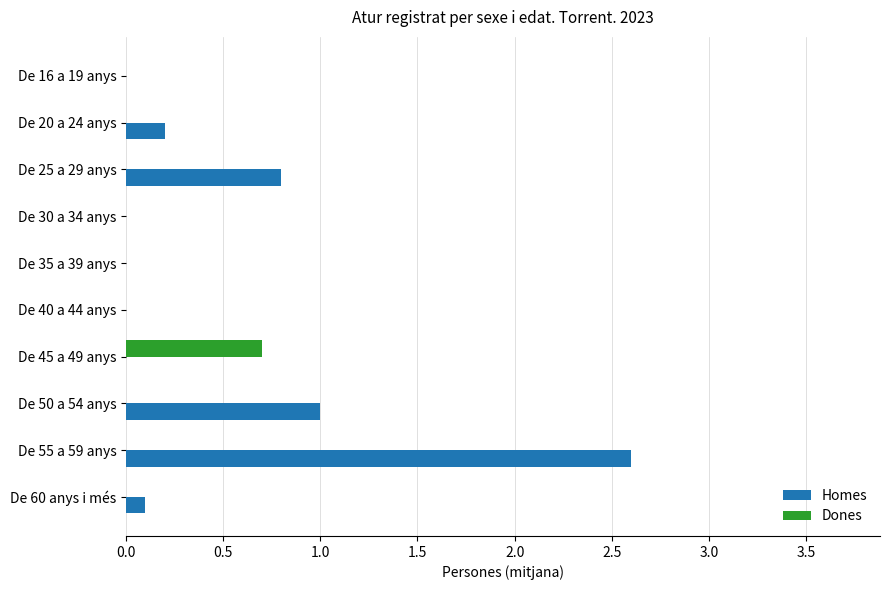

What are all the series names shown in the legend?

Homes, Dones